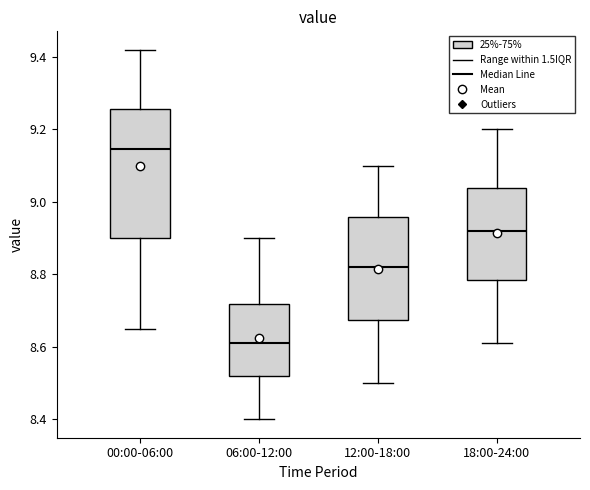

Where does the upper whisker of the box for 18:00-24:00 end on the y-axis? The values are not printed on the chart, so give them approximately, as read against the axis.

9.20